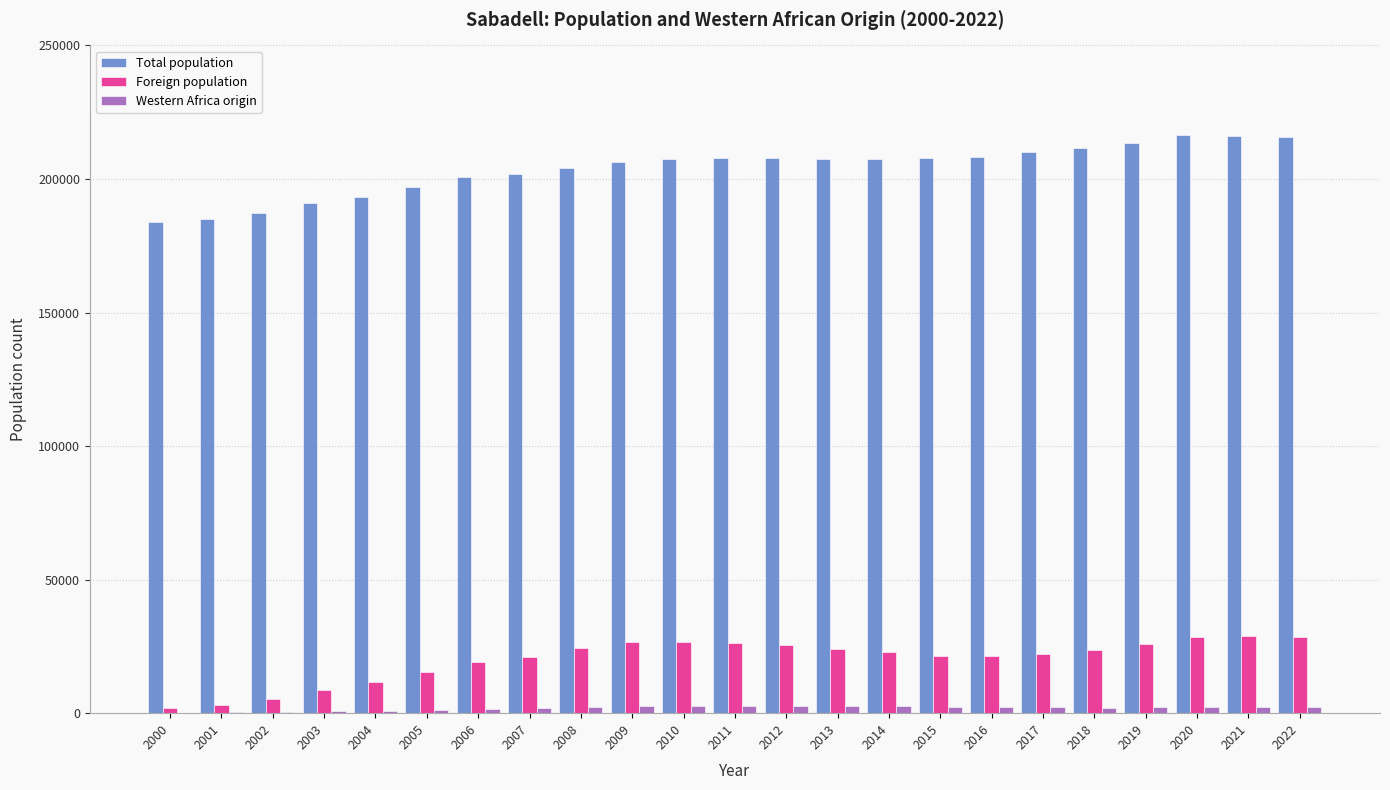

True or false: Western Africa origin has a value of 2228 at 2020.

True